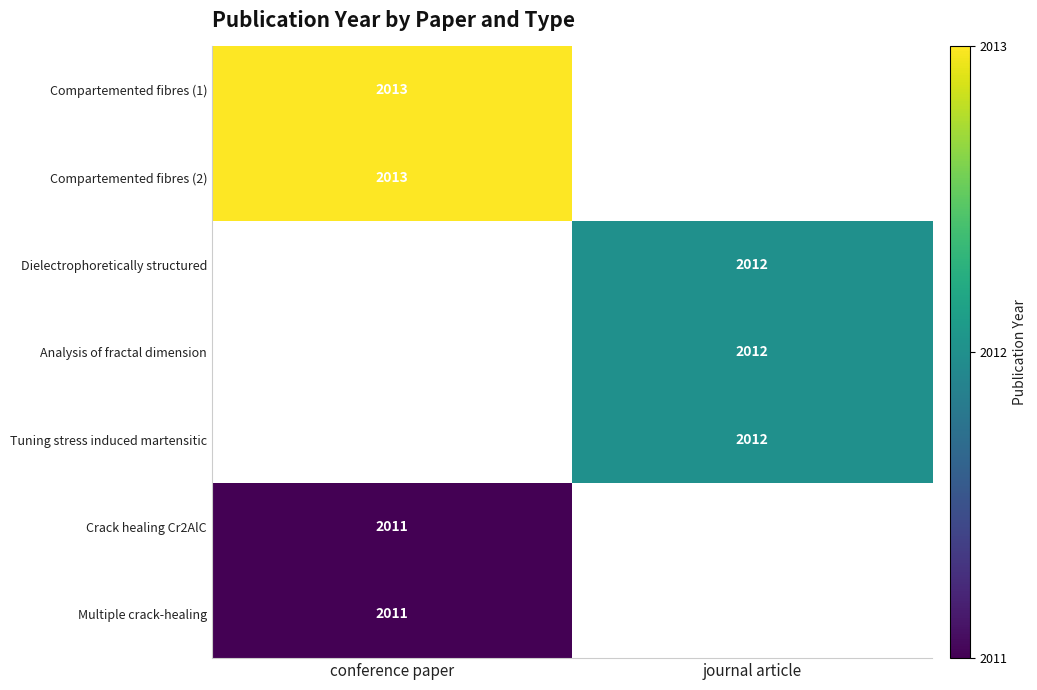

Which category has the lowest value across all series?

conference paper